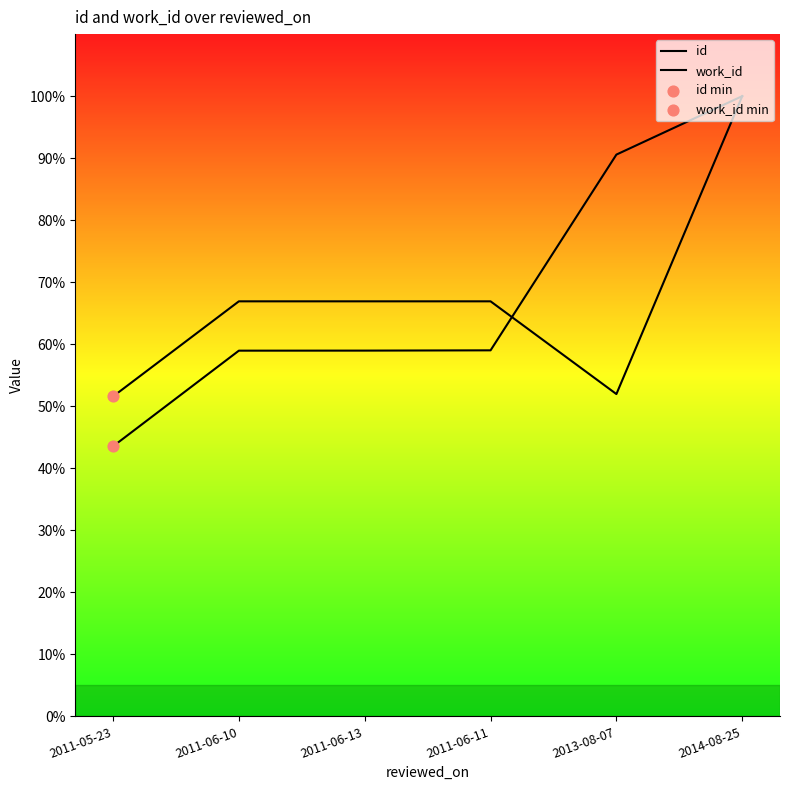

Which series contains the lowest Y value?

id